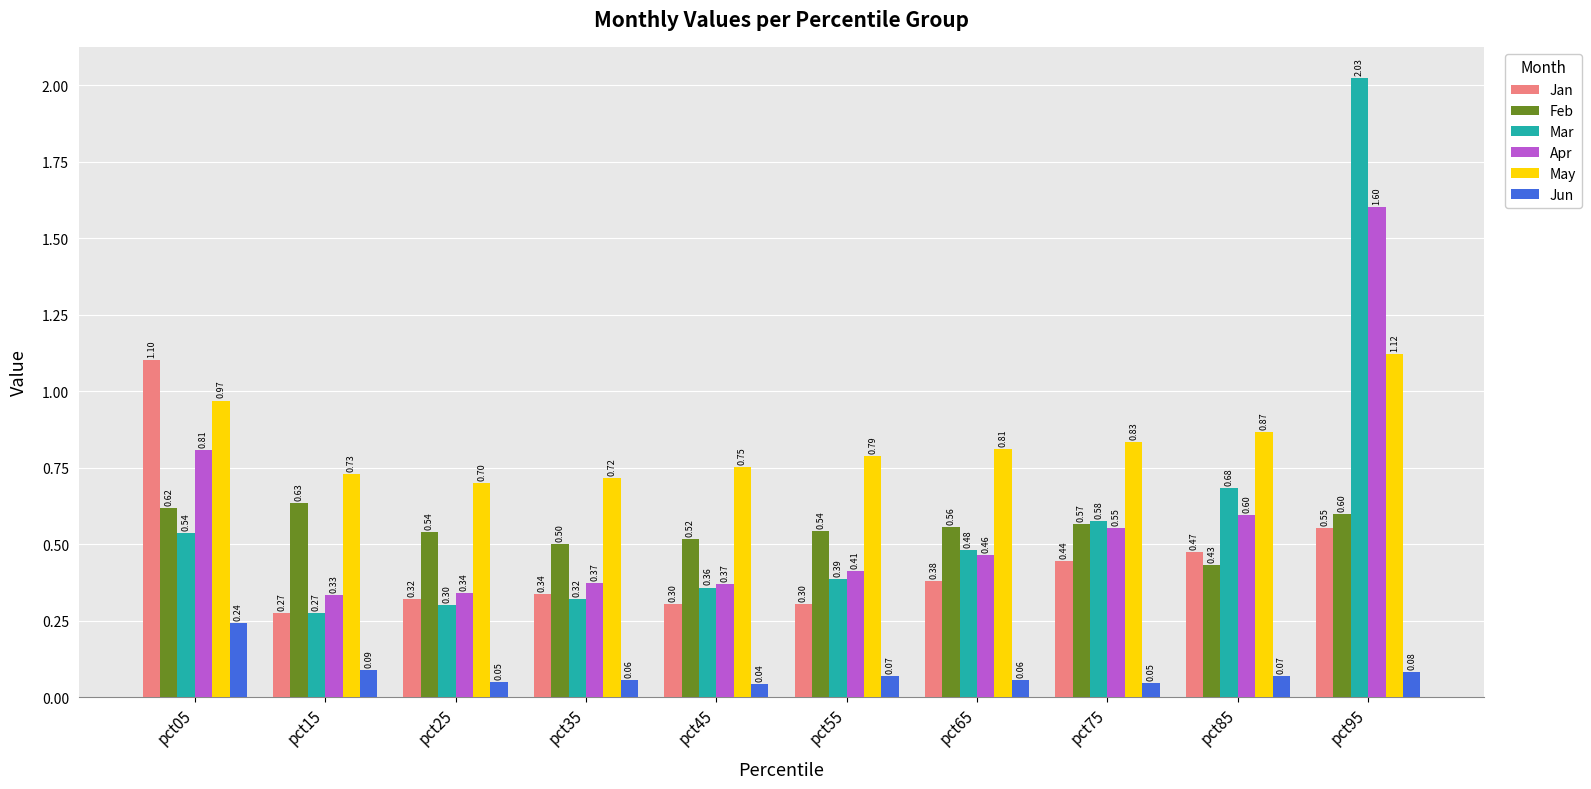

At which category is the sum across all series the highest?

pct95